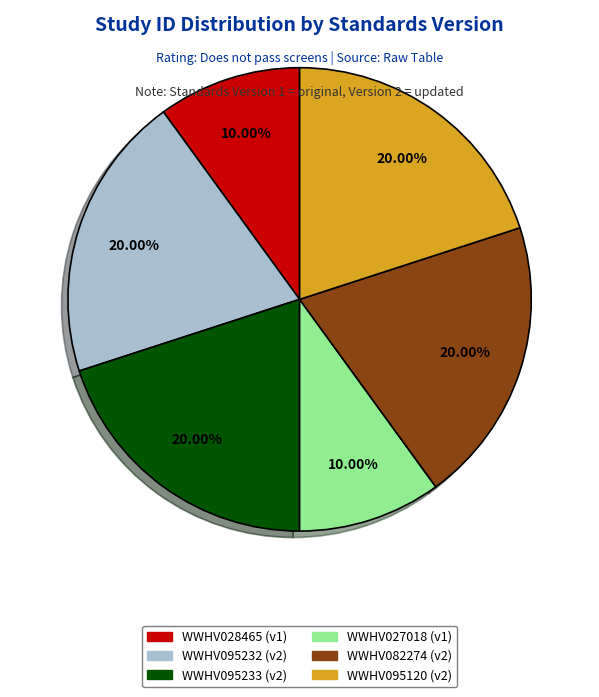

Does any single category account for the majority?

No